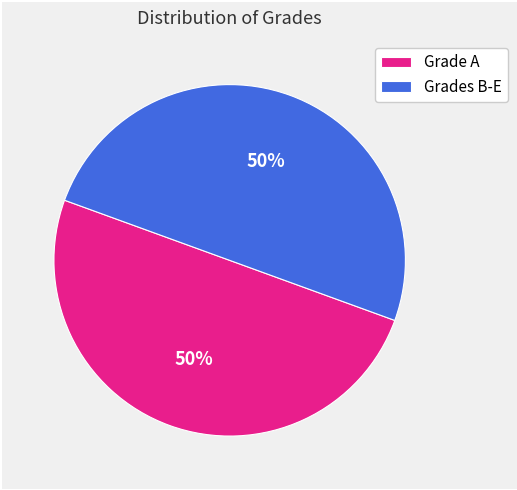

What percentage is the Grades B-E slice, to the nearest percent?

50%